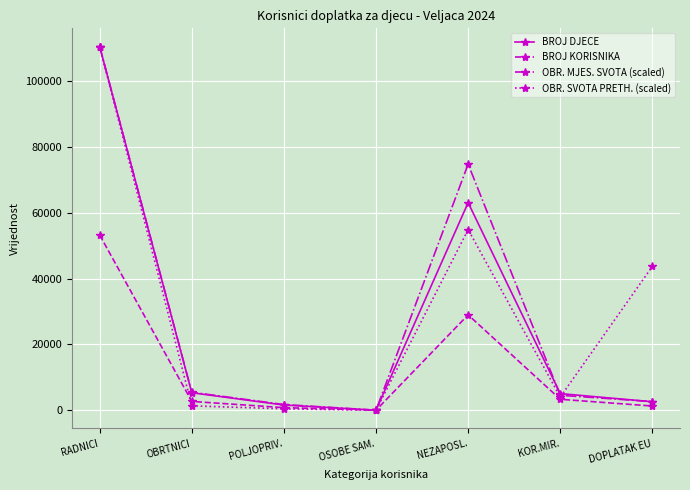

At which label does OBR. MJES. SVOTA (scaled) first exceed 4553?

RADNICI